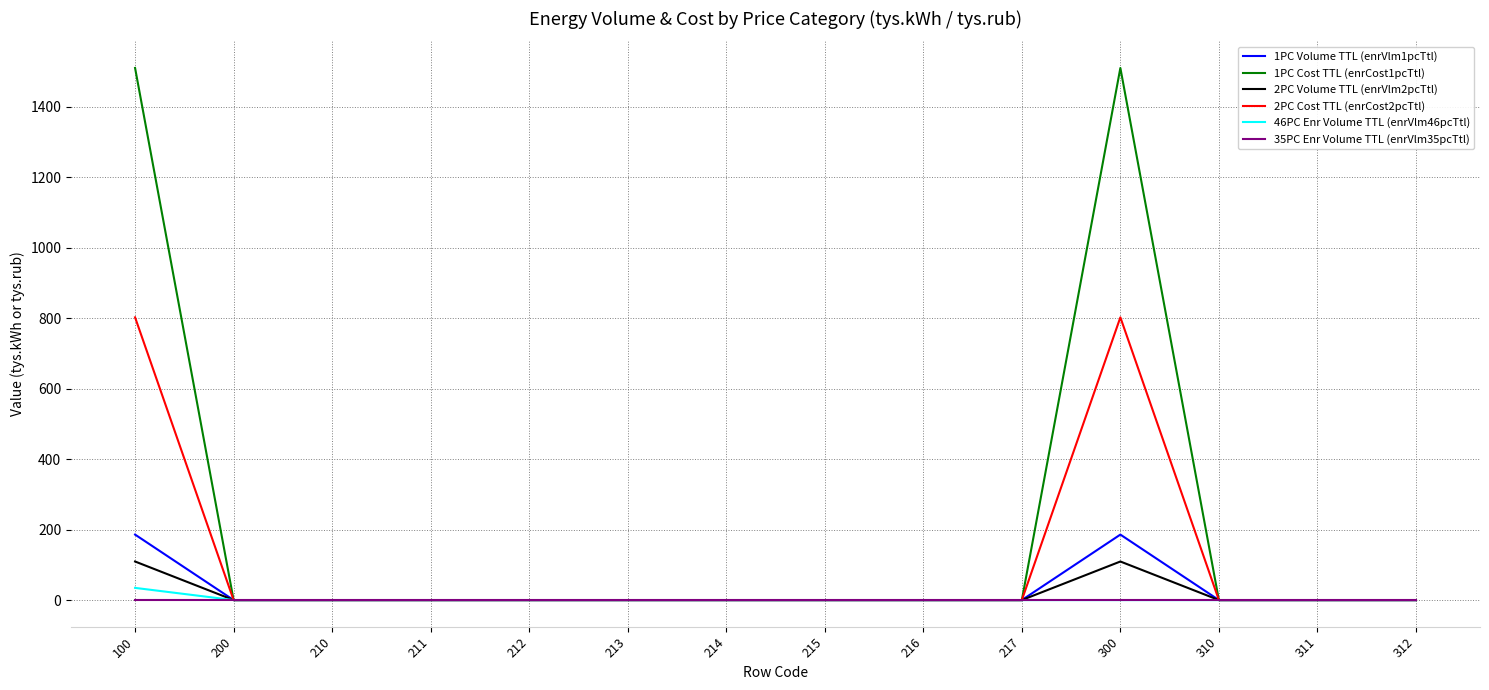

Is it true that 2PC Volume TTL (enrVlm2pcTtl) equals 192.0 at 100?

False